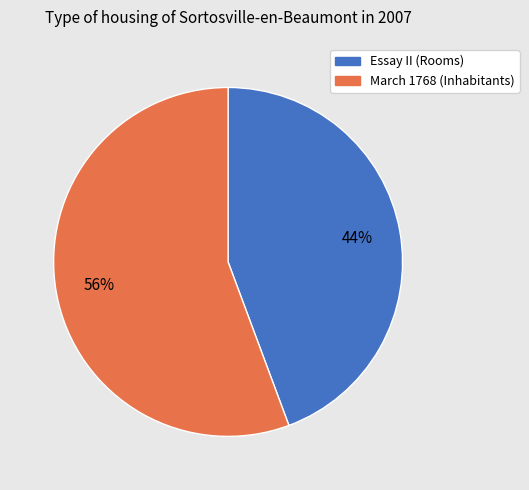

The Essay II (Rooms) slice represents 38% of the pie. True or false?

False